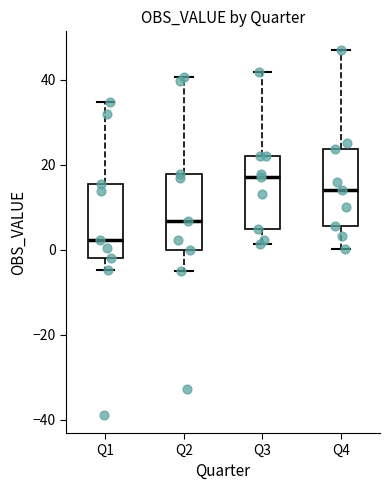

Reading left to right, transcribe this box plot: for each box, give where its median line is, the range the box spans, and where its two whiskers end, as read against the y-axis. The values are not printed on the chart, so give them approximately, as read against the axis.

Q1: median 2, box -2 to 16, whiskers -4 to 34
Q2: median 6, box 0 to 18, whiskers -6 to 40
Q3: median 18, box 4 to 22, whiskers 2 to 42
Q4: median 14, box 6 to 24, whiskers 0 to 48